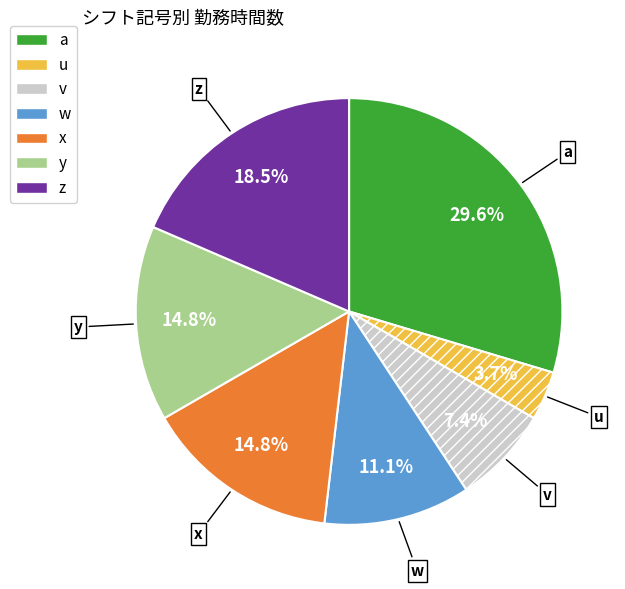

Which category has the biggest portion of the pie?

a